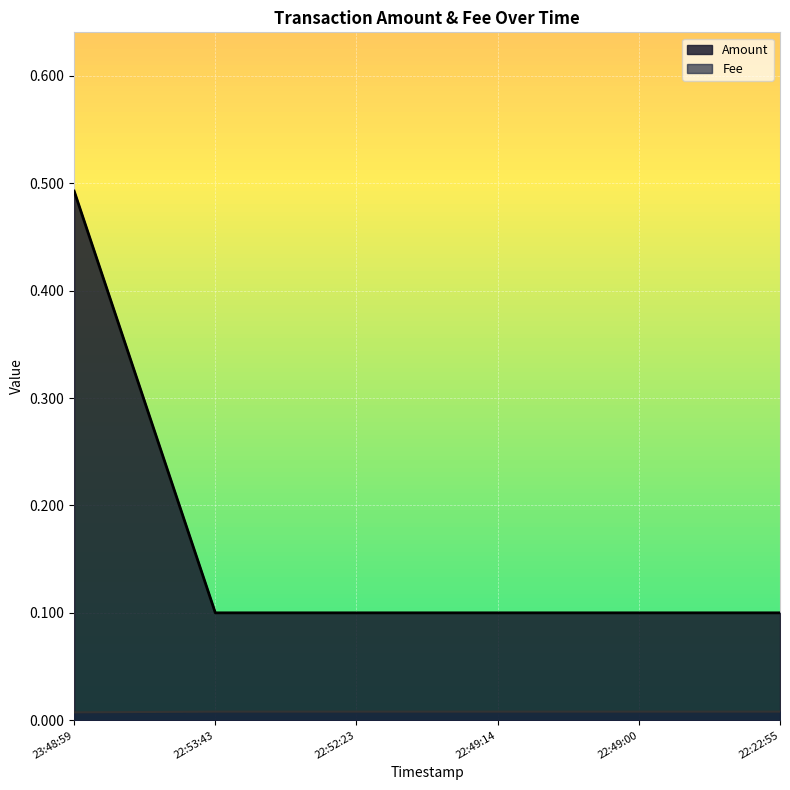

Which series has the widest spread of values?

Amount